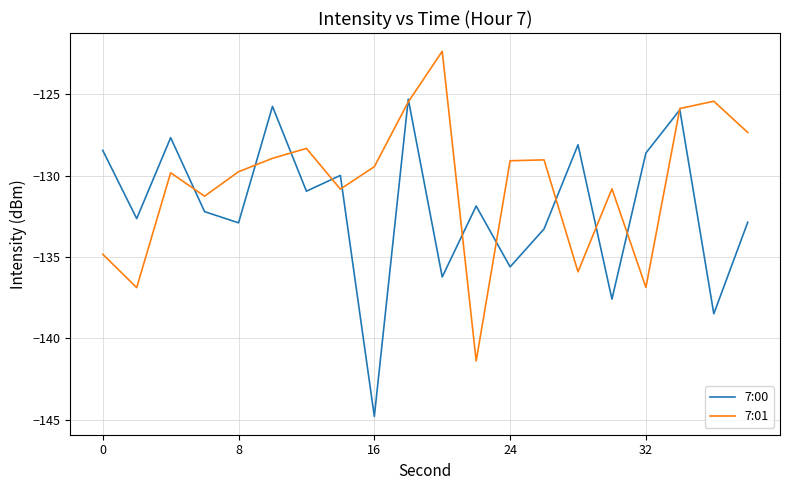

Which series has the largest total across all categories?

7:01